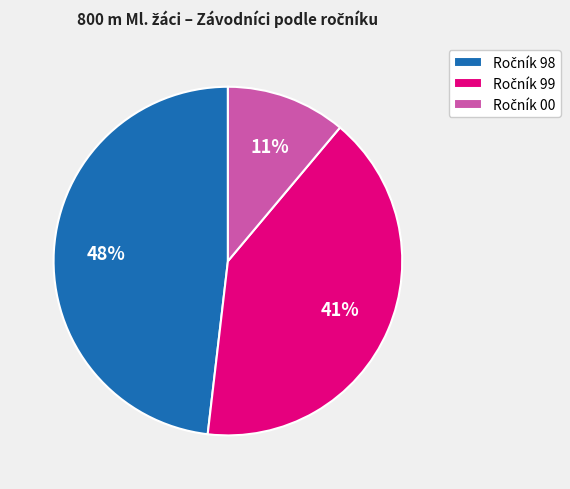

Is there any slice that represents more than half of the pie?

No